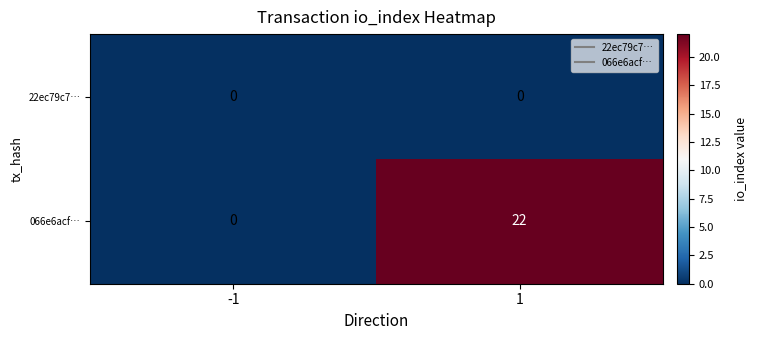

At how many categories does at least one series exceed 9?

1